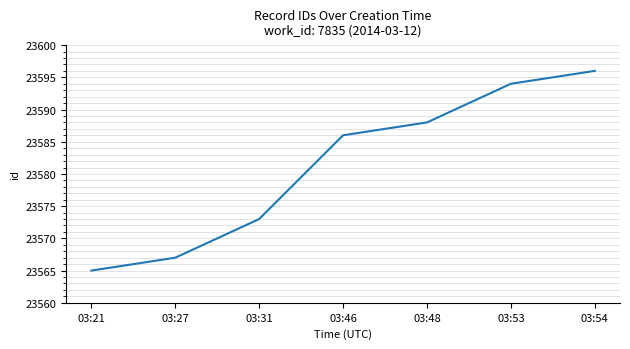

Reading left to right, list all the values displayed in this chart.

03:21=23565	03:27=23567	03:31=23573	03:46=23586	03:48=23588	03:53=23594	03:54=23596